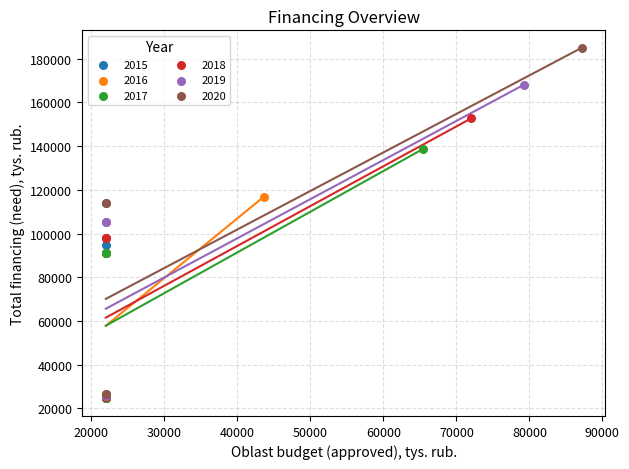

What are all the series names shown in the legend?

2015, 2016, 2017, 2018, 2019, 2020